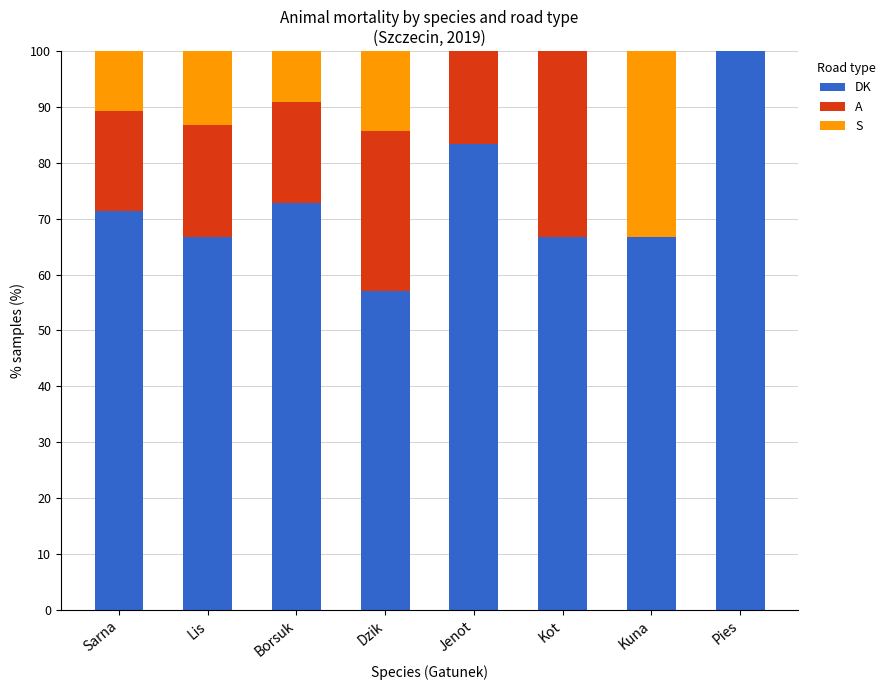

Which category has the highest value in the DK series?

Pies